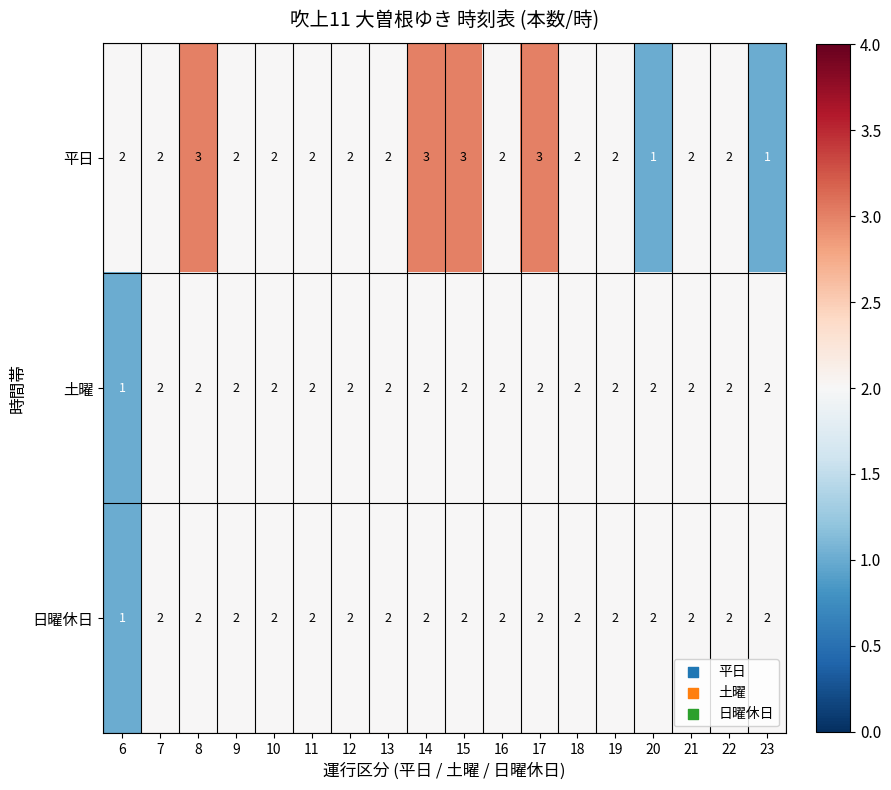

Which series has the largest range (max minus min)?

平日